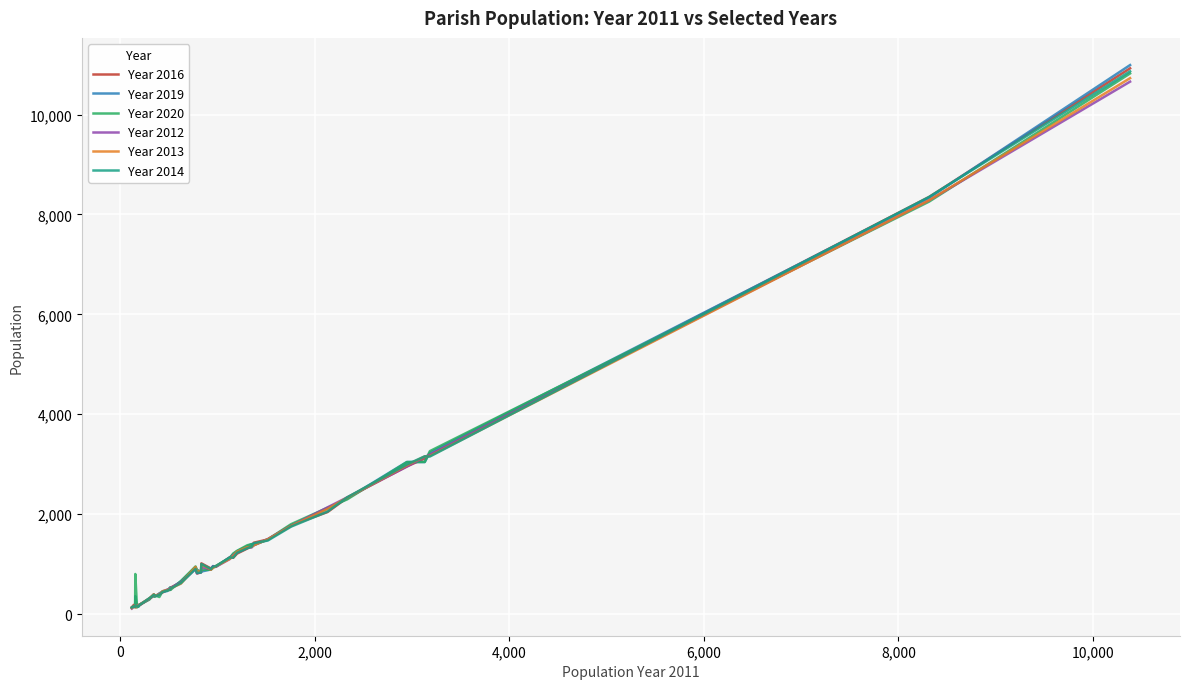

Which series has the largest range (max minus min)?

Year 2019